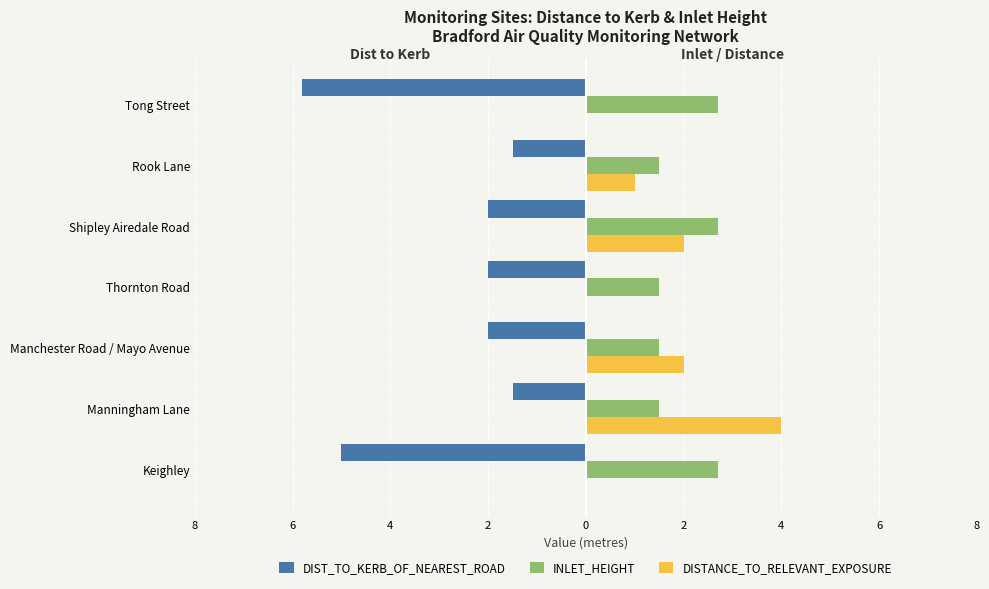

What is the sum of all DIST_TO_KERB_OF_NEAREST_ROAD values?

-19.8